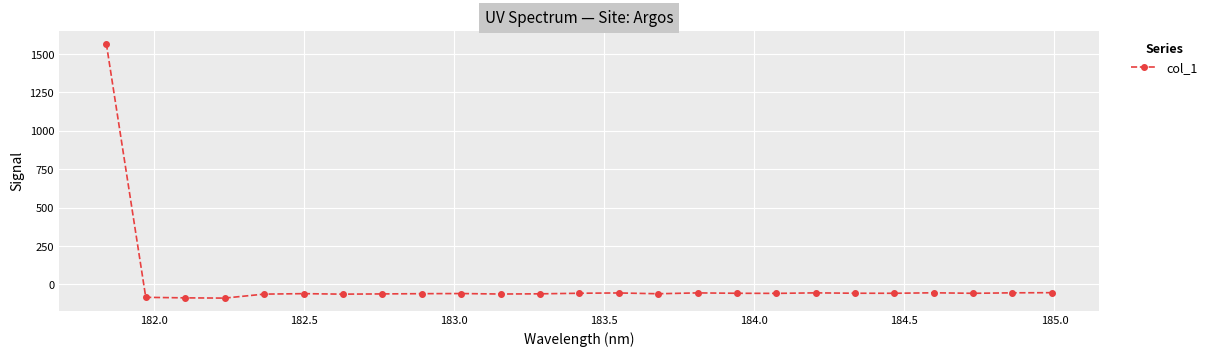

What is the value of the 13th point from the left?

-57.3